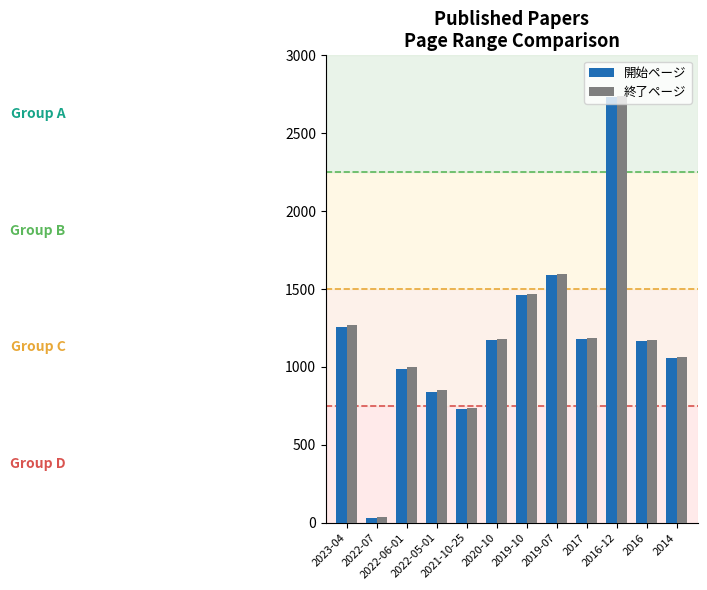

Are the bars horizontal?

No